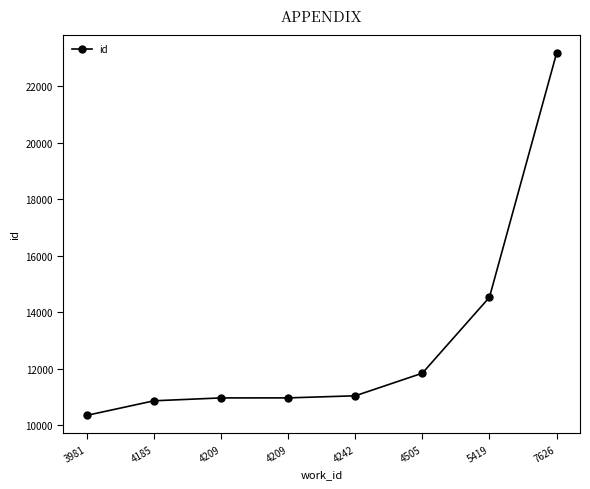

How many values are below 11034?

4